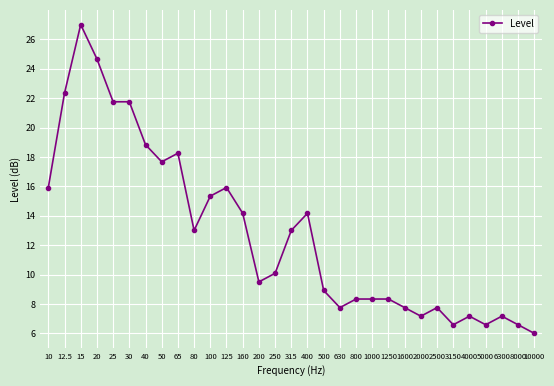

The chart shows a value of 27.0 at 15. True or false?

True